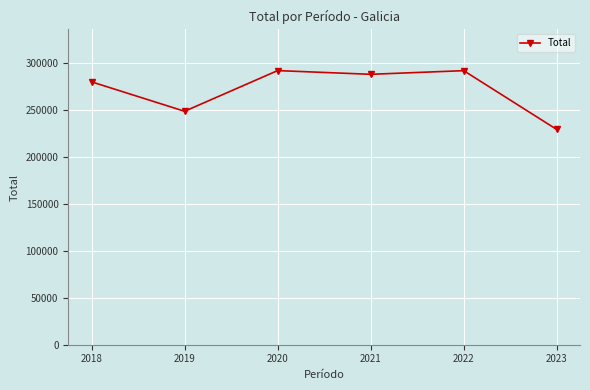

Count the number of categories in the chart.

6